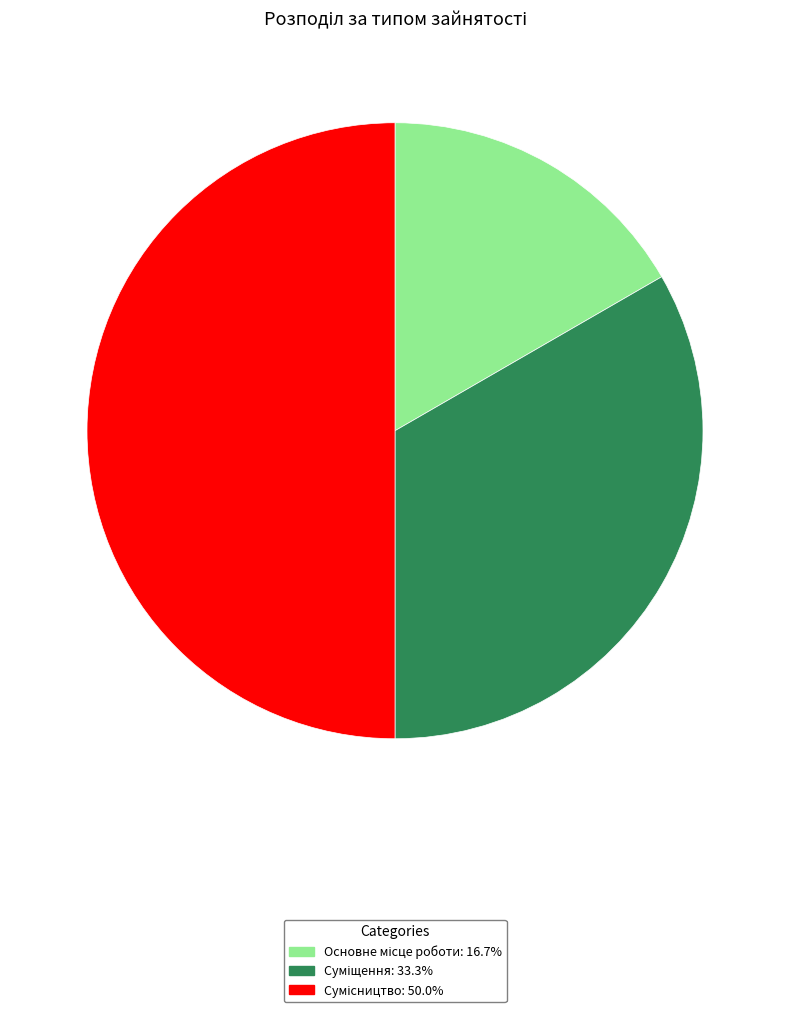

Count the number of slices in the pie.

3